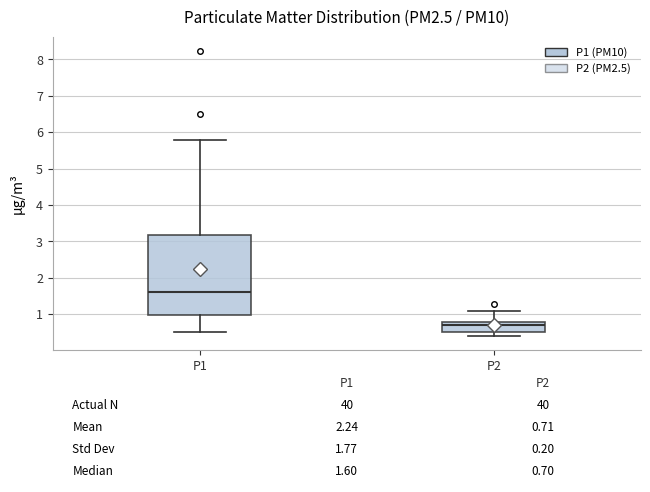

Comparing the boxes themselves (not the whiskers), which one is the tallest?

P1